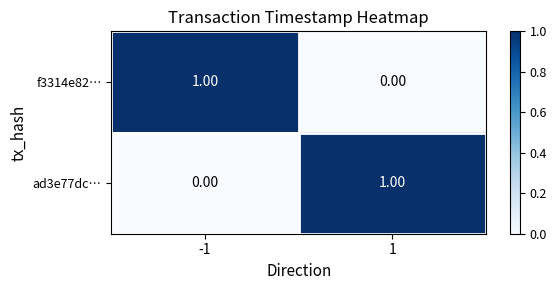

Rank the categories by ad3e77dc… value from lowest to highest.

-1, 1